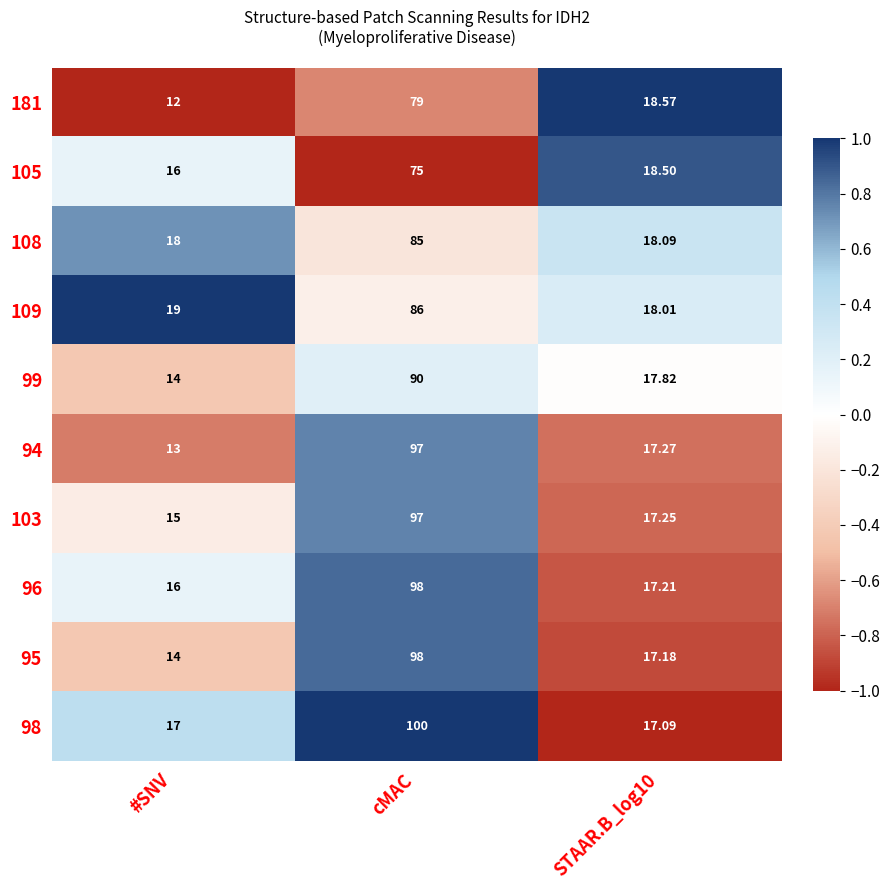

What is the total value across all series at #SNV?

154.0